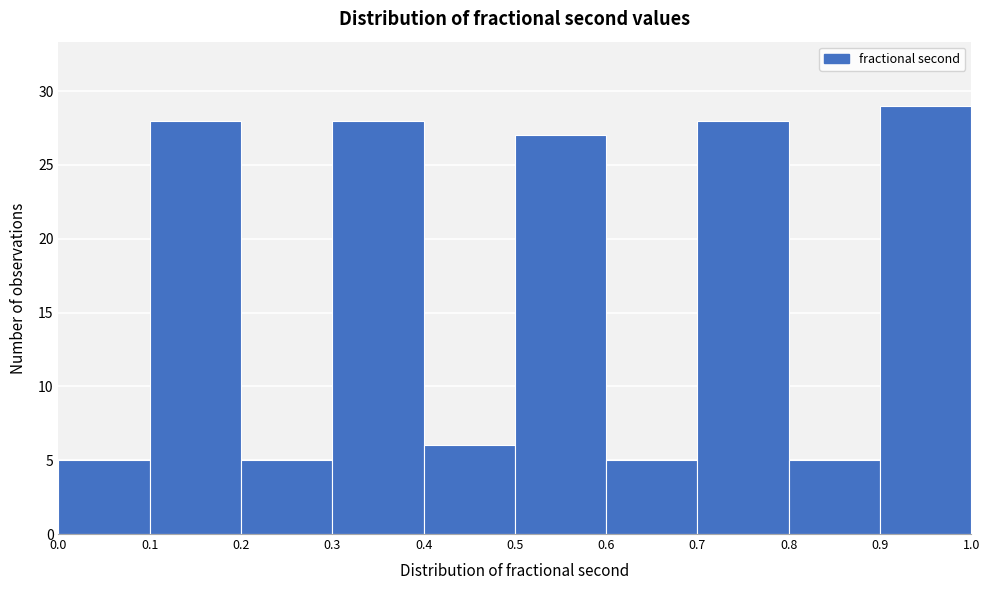

How tall is the bar that spans 0.1 to 0.2 on the x-axis? The values are not printed on the chart, so give them approximately, as read against the axis.

28